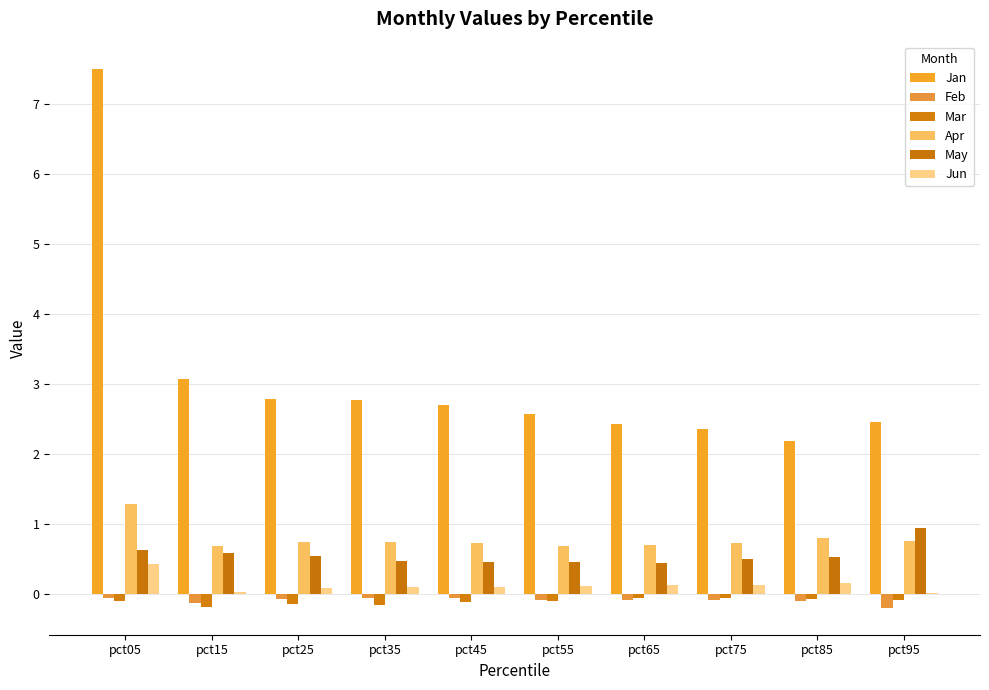

What is the spread (max minus min) of values at pct25?

2.9